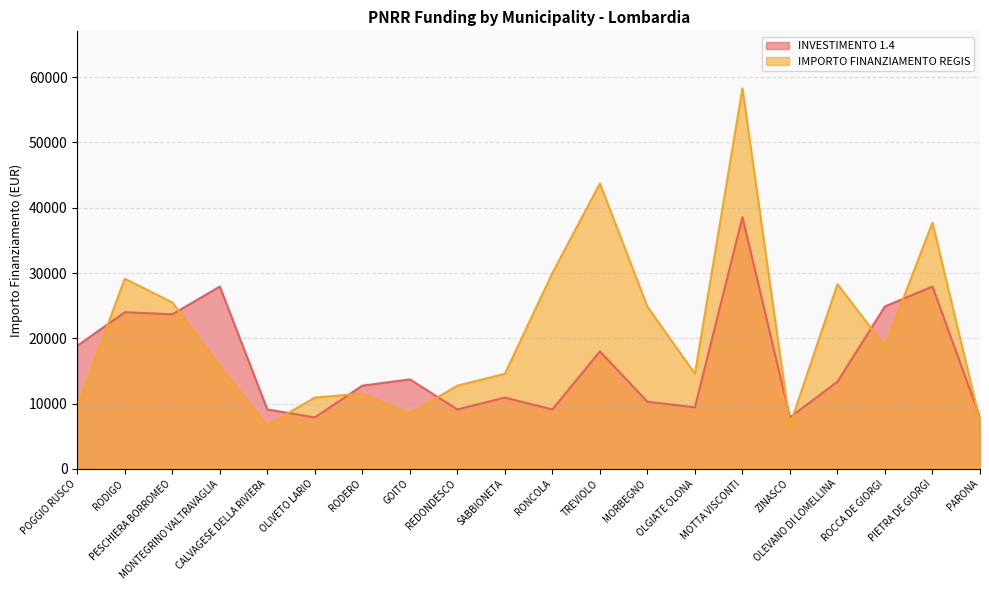

How many data points in INVESTIMENTO 1.4 are above 13354?

9